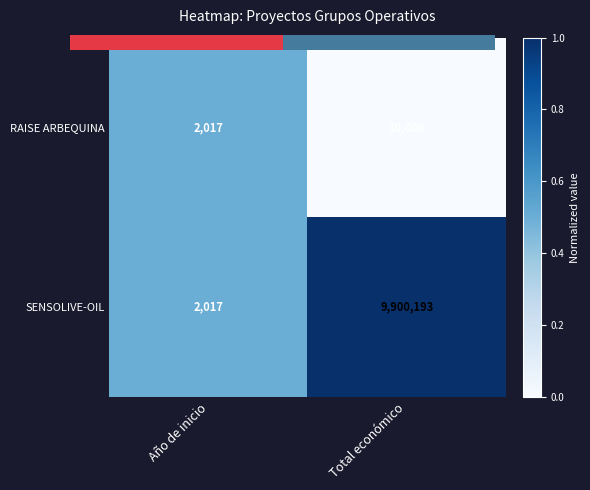

The value of SENSOLIVE-OIL at Año de inicio is 0.8. True or false?

False